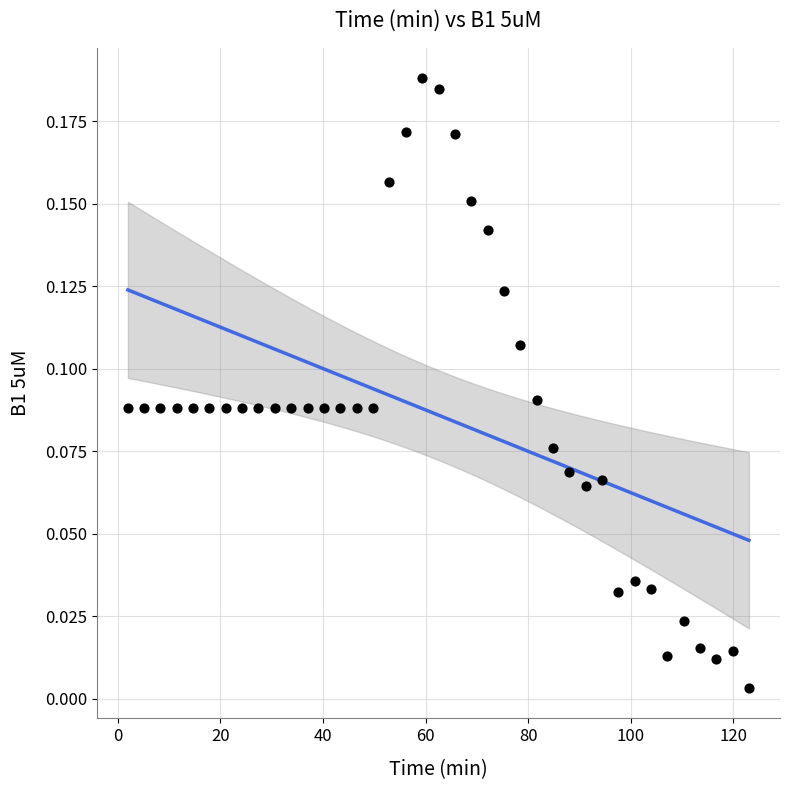

What is the range of X values (max minus min)?

121.0